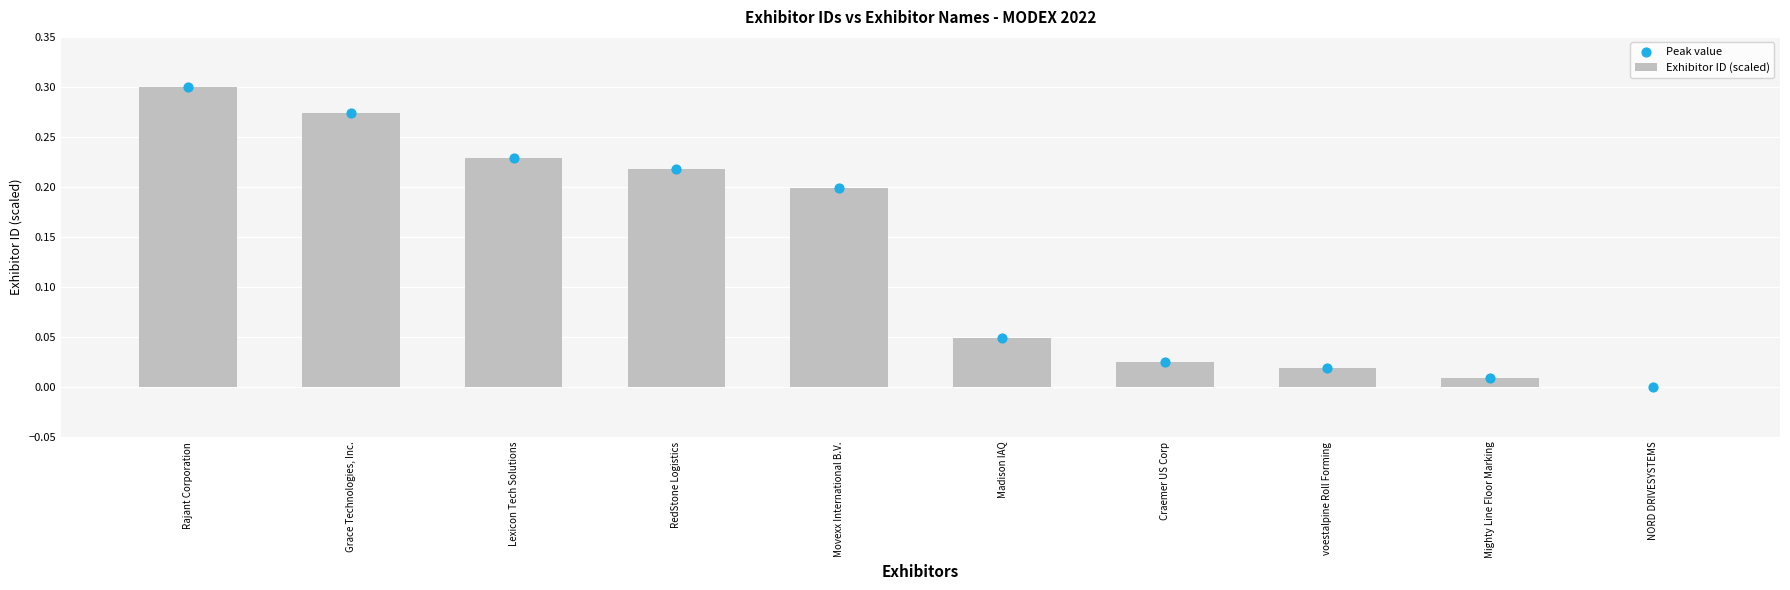

Is the value of Exhibitor ID (scaled) at Movexx International B.V. greater than the value of Peak value at Craemer US Corp?

Yes